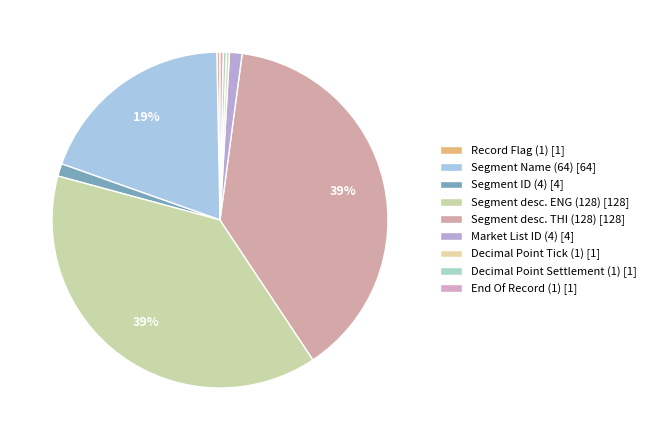

Is End Of Record (1) the majority of the pie?

No